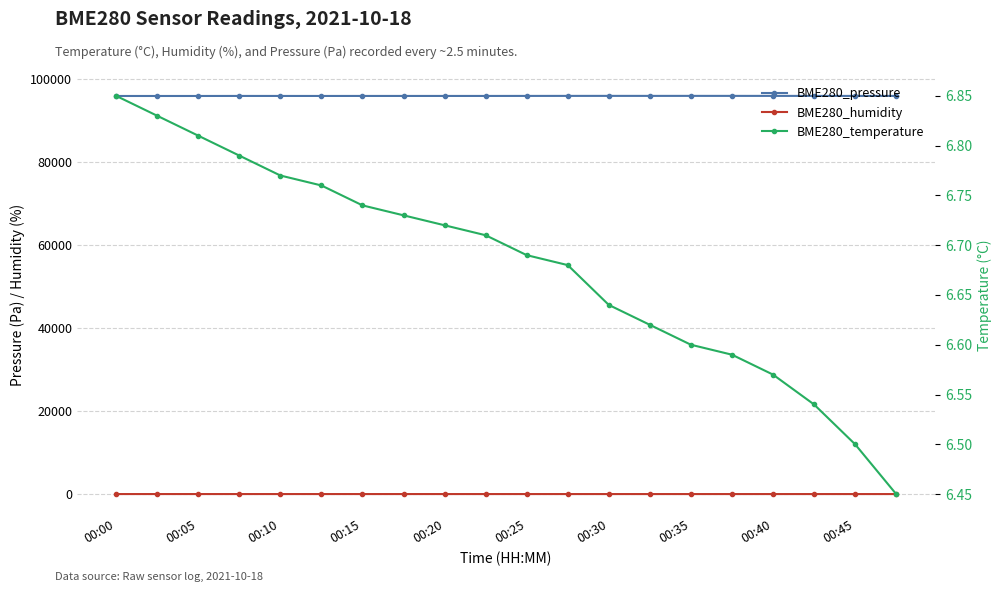

How many lines are shown in the chart?

3